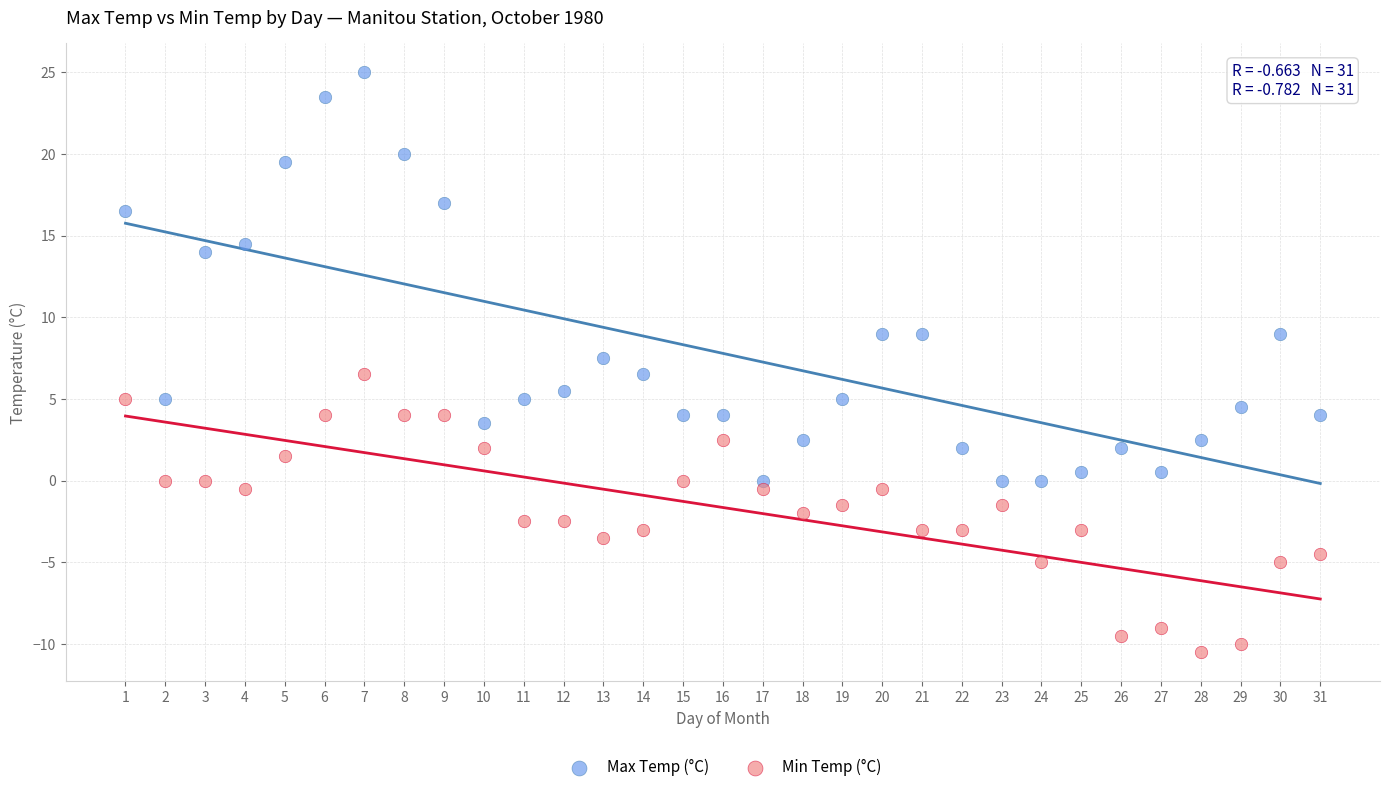

Which series contains the lowest Y value?

Min Temp (°C)